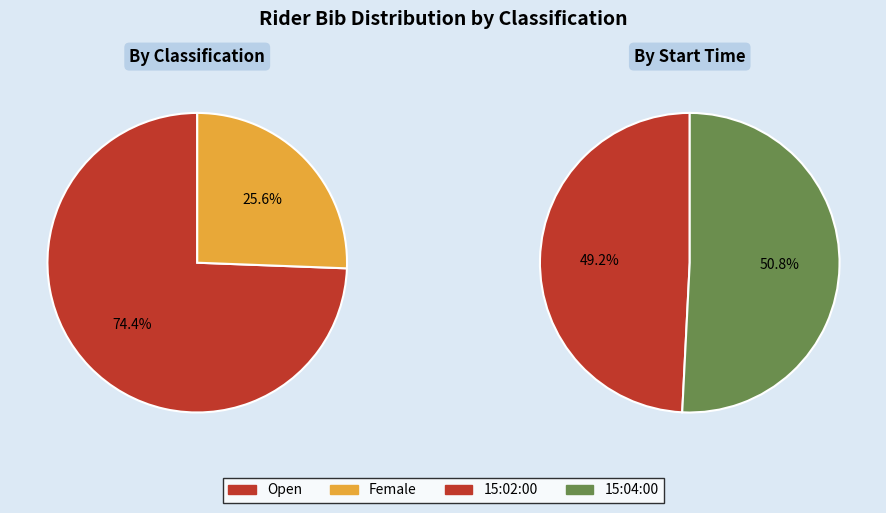

How many segments does this pie chart have?

4